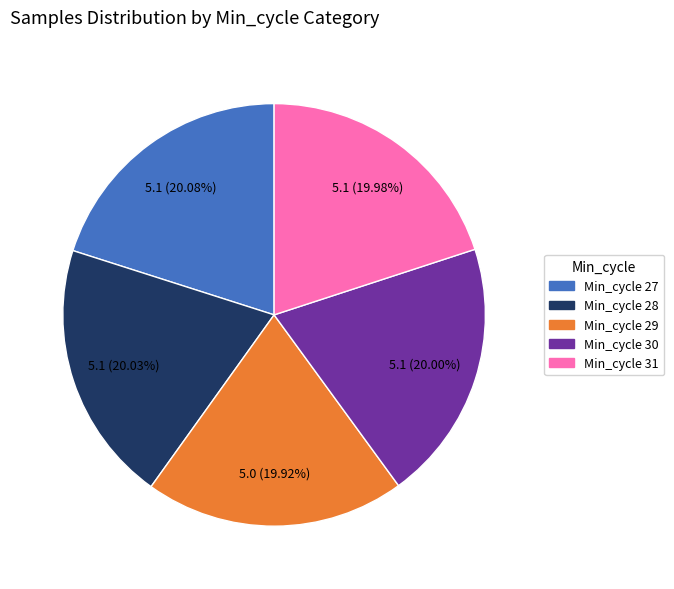

Do Min_cycle 31 and Min_cycle 28 together represent more than half of the pie?

No